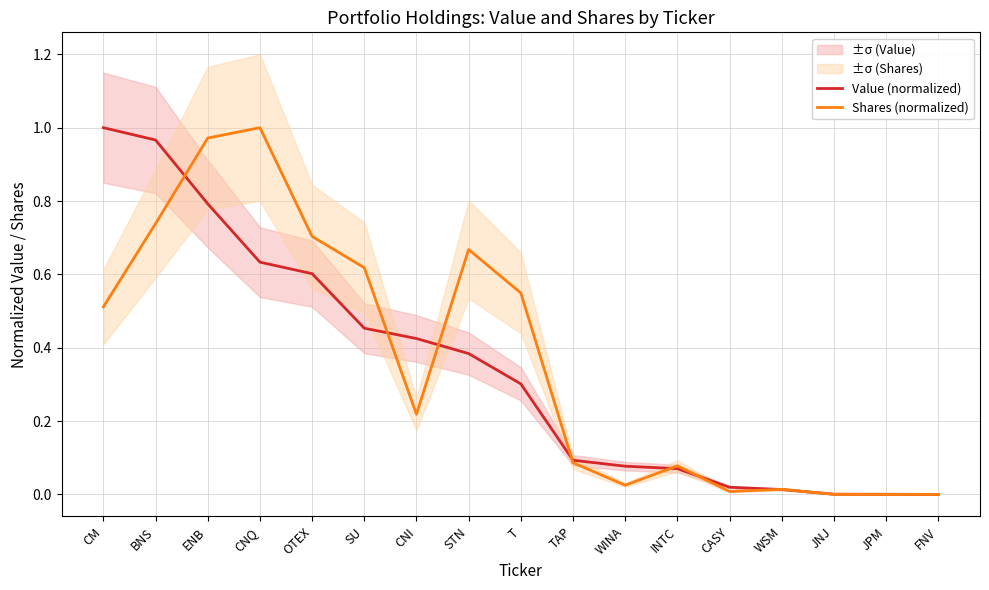

Where is Value (normalized) nearest to the value 0?

FNV